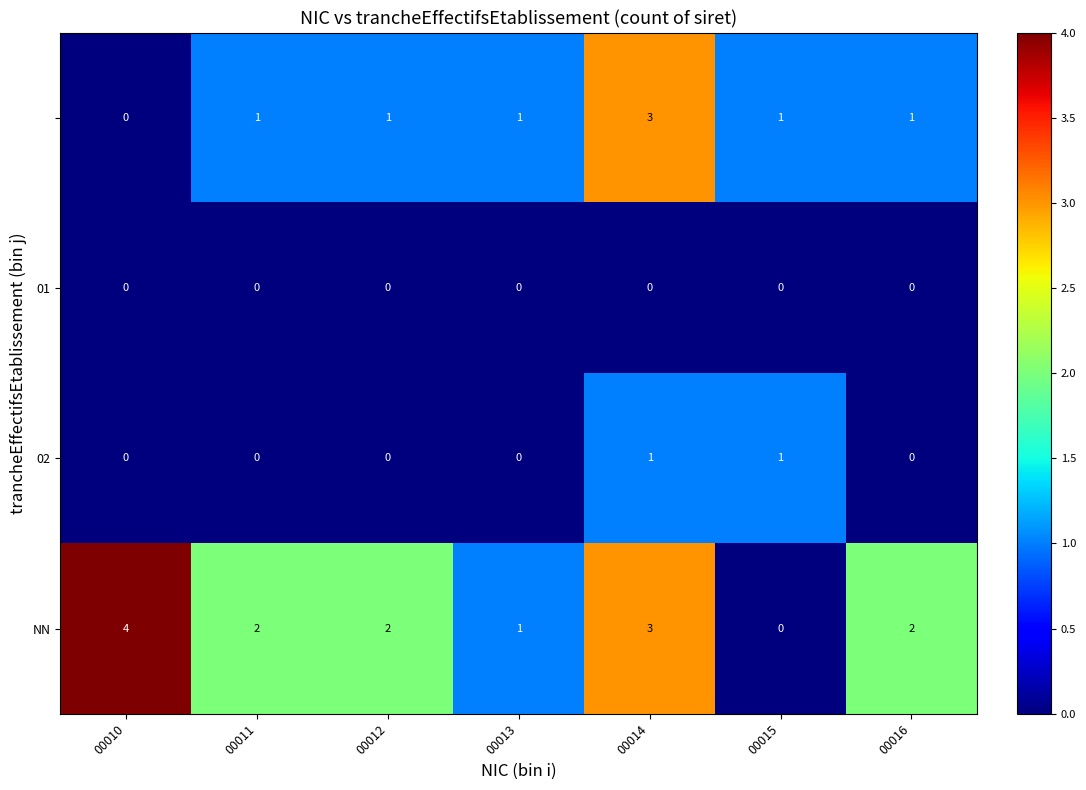

At which category does the chart reach its peak across all series?

00010